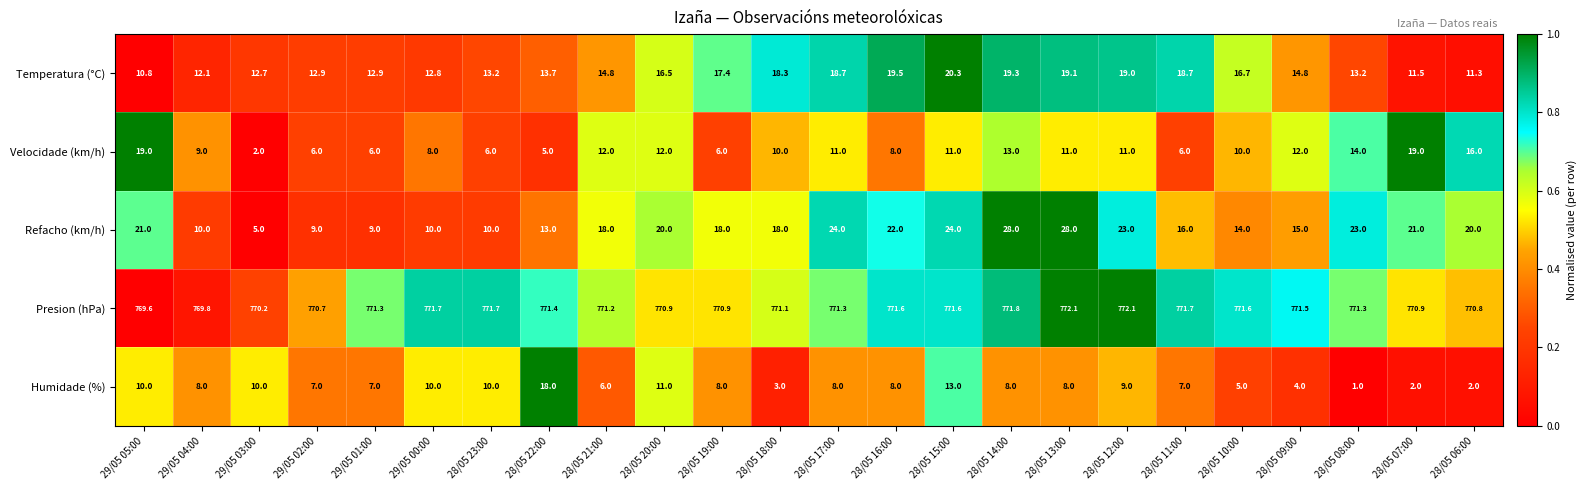

What is the difference between the Humidade (%) values at 28/05 18:00 and 29/05 05:00?

7.0